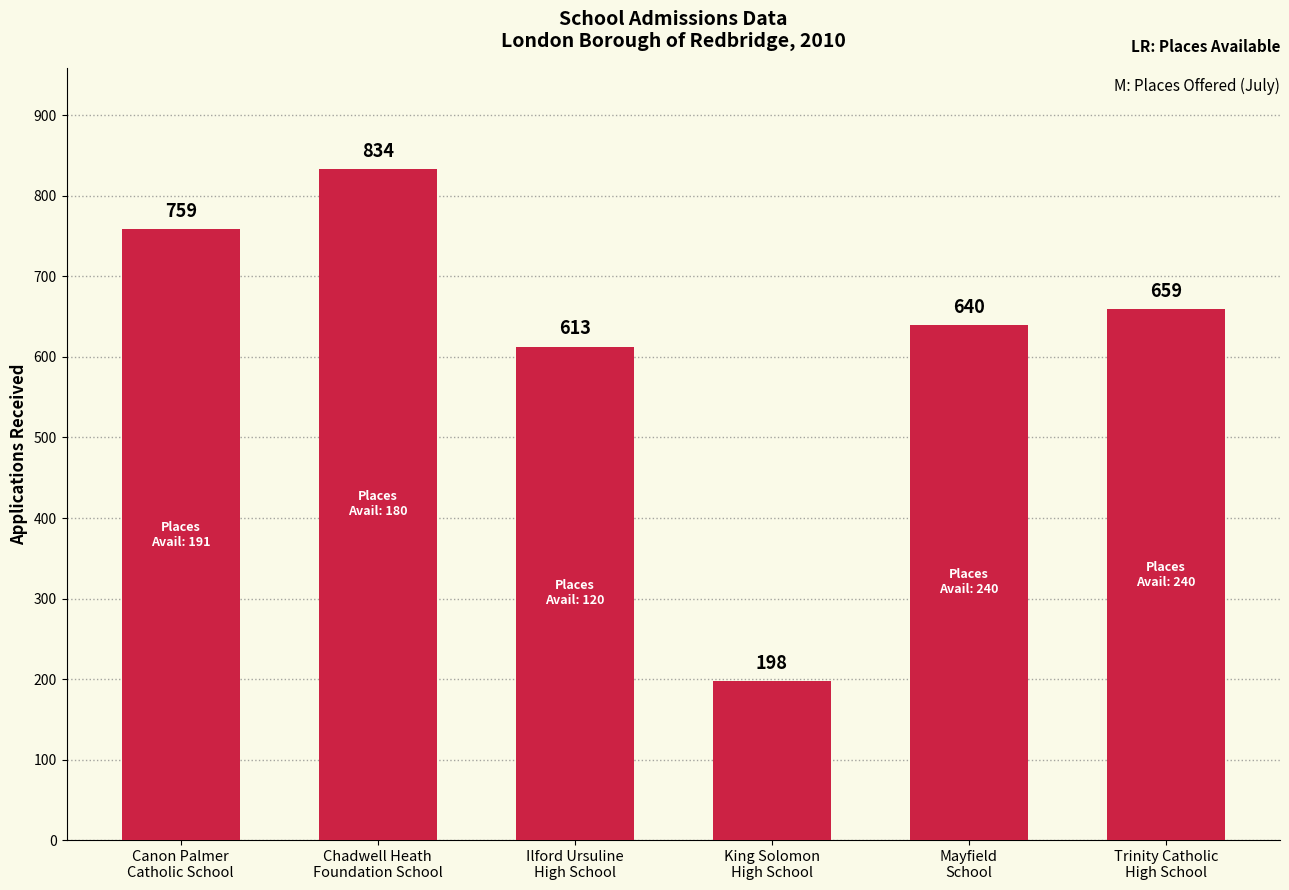

The value at Canon Palmer
Catholic School is 398. True or false?

False